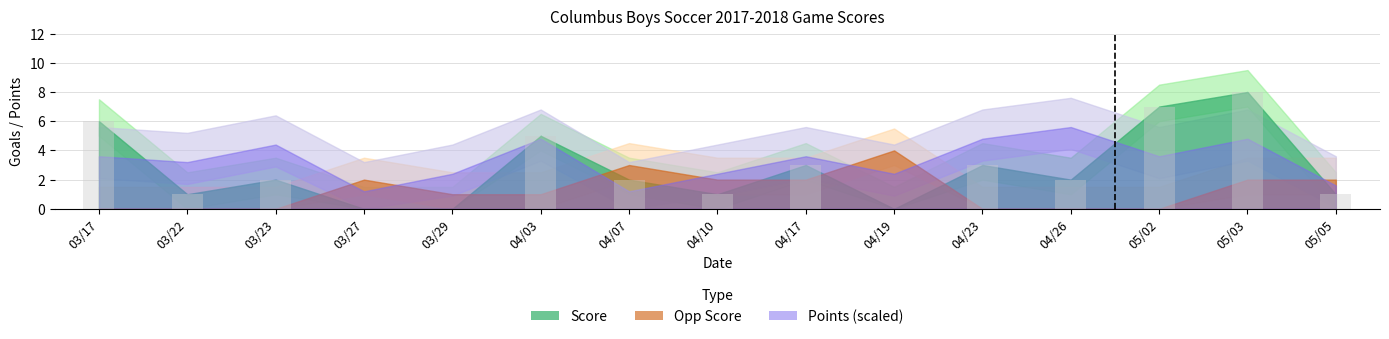

Approximately how many times larger is the value at 04/10 compared to 05/05?

1.0